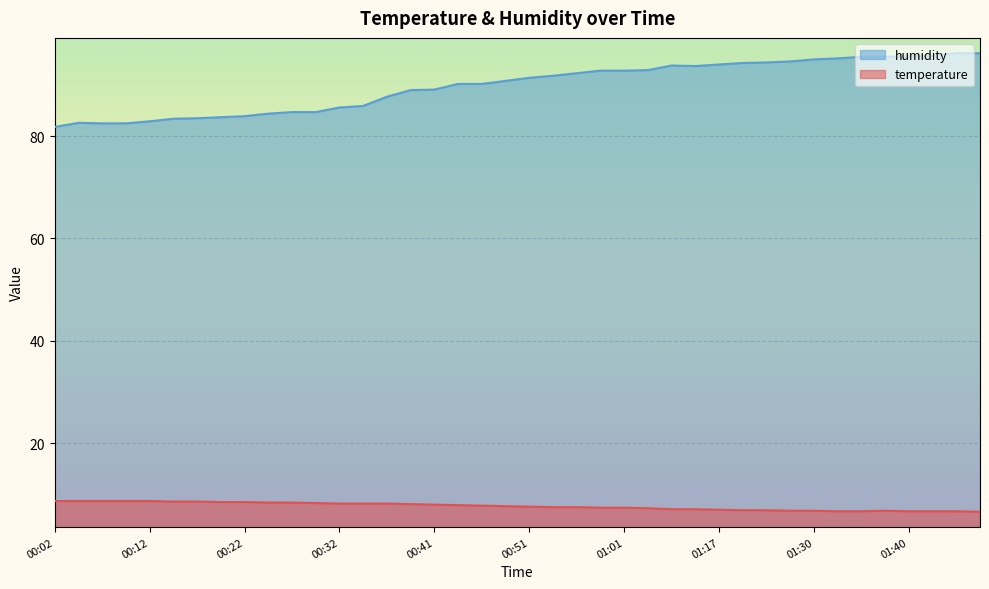

Reading left to right, transcribe all the data shown in this chart.

temperature: 8.7	8.7	8.7	8.7	8.7	8.6	8.6	8.5	8.5	8.4	8.4	8.3	8.2	8.2	8.2	8.1	8.0	7.9	7.8	7.7	7.6	7.5	7.5	7.4	7.4	7.3	7.1	7.1	7.0	6.9	6.9	6.8	6.8	6.7	6.7	6.8	6.7	6.7	6.7	6.6
humidity: 81.8	82.6	82.5	82.5	82.9	83.4	83.5	83.7	83.9	84.4	84.7	84.7	85.6	85.9	87.7	89.0	89.1	90.2	90.2	90.8	91.4	91.8	92.3	92.8	92.8	92.9	93.8	93.7	94.0	94.3	94.4	94.6	95.0	95.2	95.5	95.5	95.6	95.7	96.2	96.2